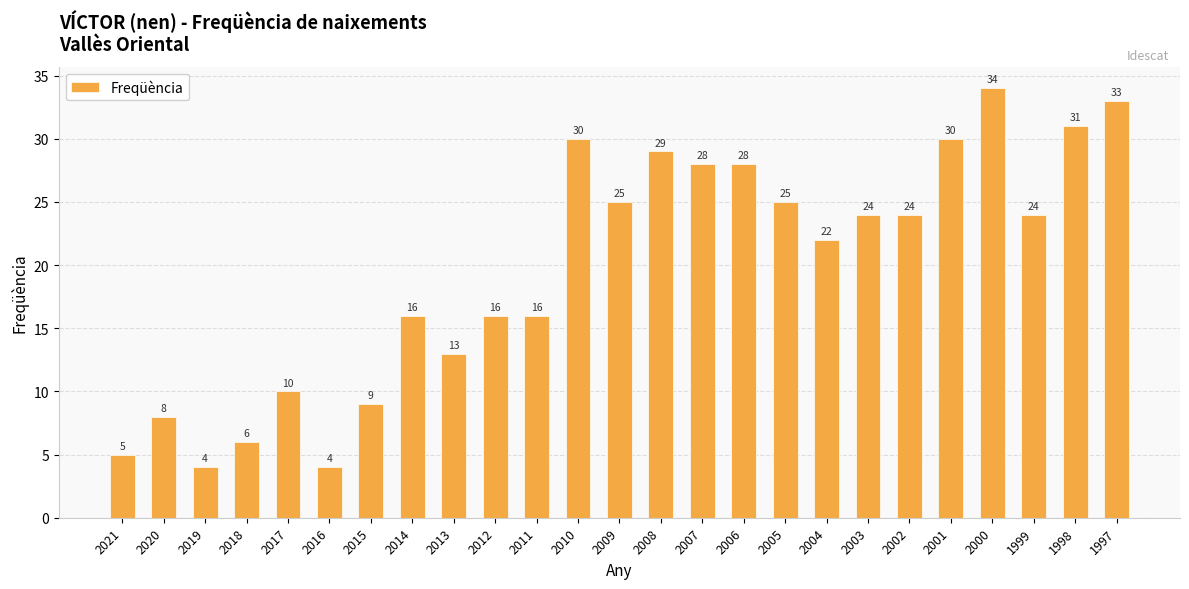

What is the value of the 1st bar from the left?

5